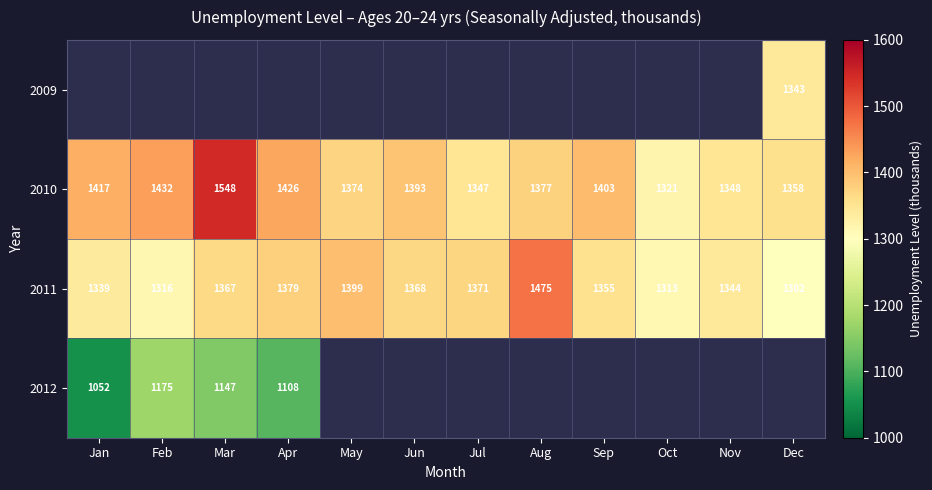

Rank the categories by 2010 value from highest to lowest.

Mar, Feb, Apr, Jan, Sep, Jun, Aug, May, Dec, Nov, Jul, Oct